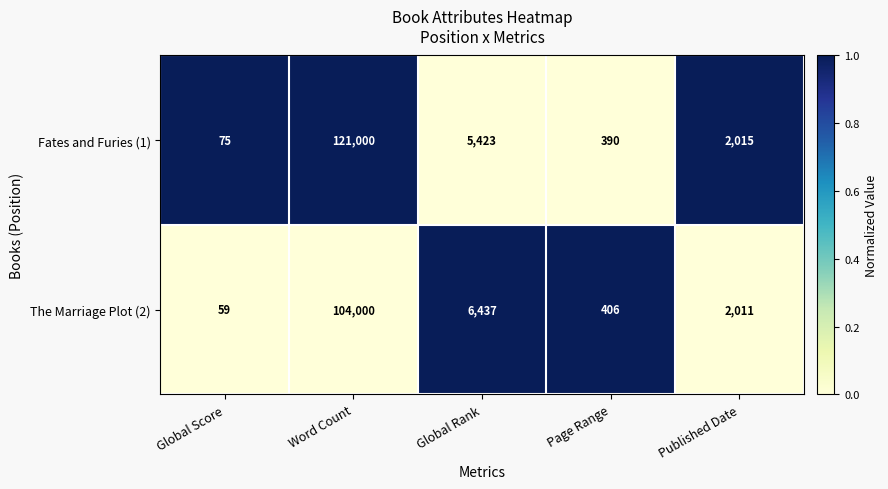

What is the total value across all series at Page Range?

796